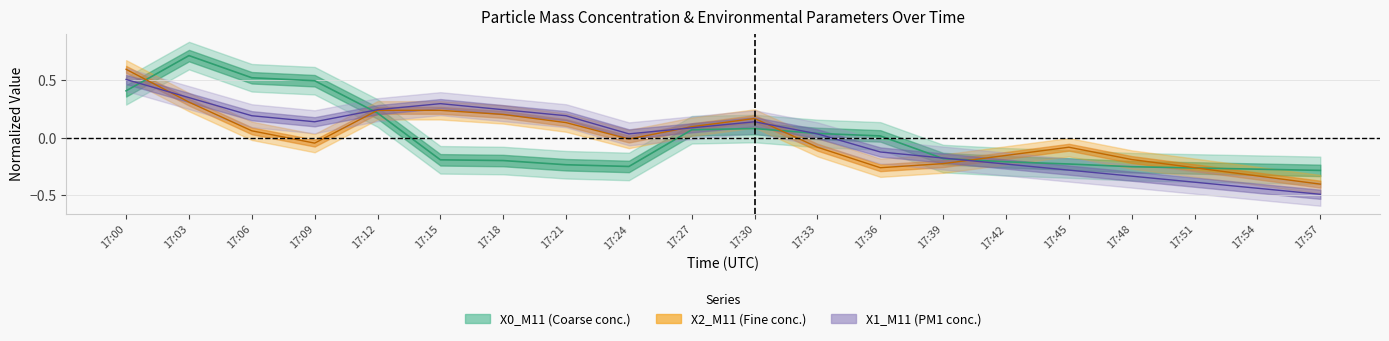

In X1_M11, how many points are lower than both neighbors (excluding endpoints)?

2